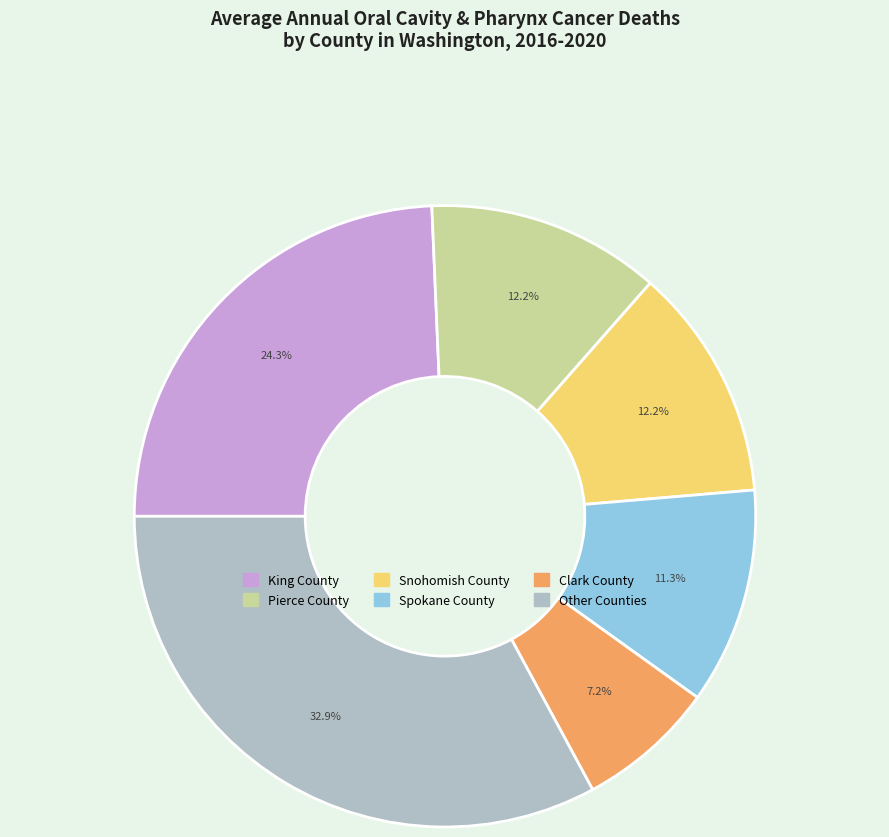

To the nearest percent, what is the average slice percentage?

17%